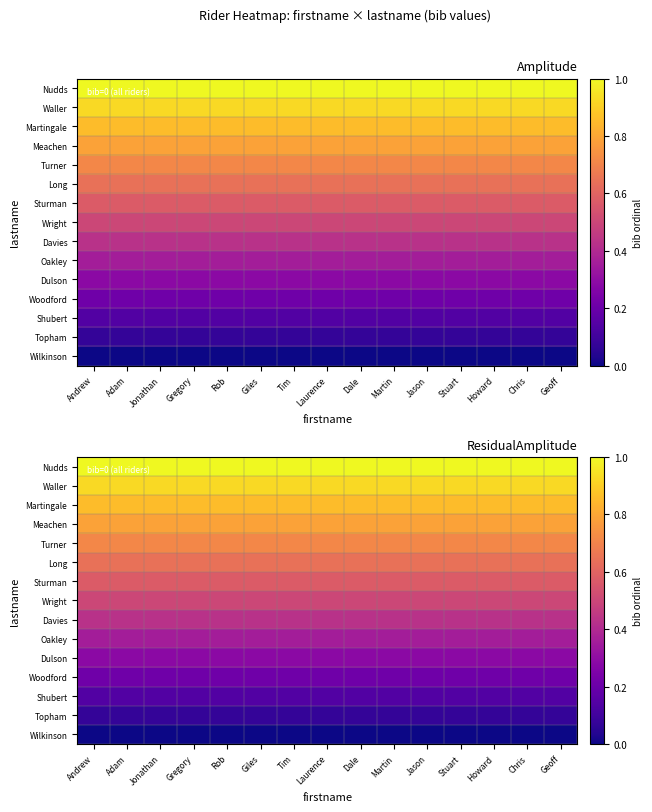

What is the difference between the highest and lowest values at Geoff?

1.0